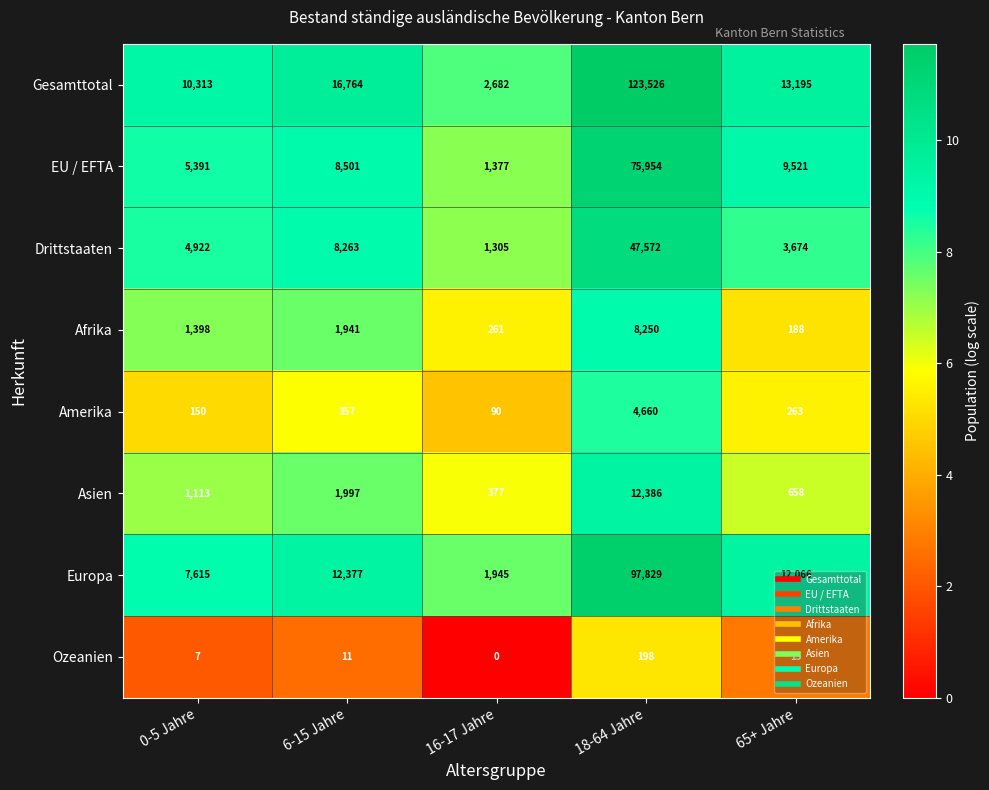

Which series has the largest range (max minus min)?

Gesamttotal